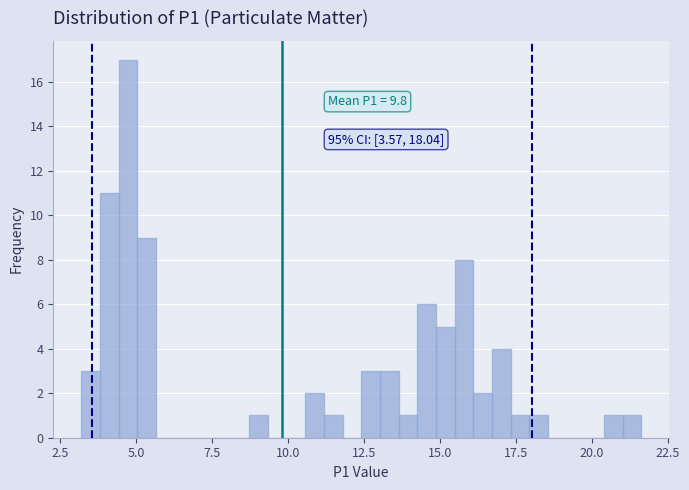

Read against the x-axis, roughly where is the centre of the tallest bar?

4.5